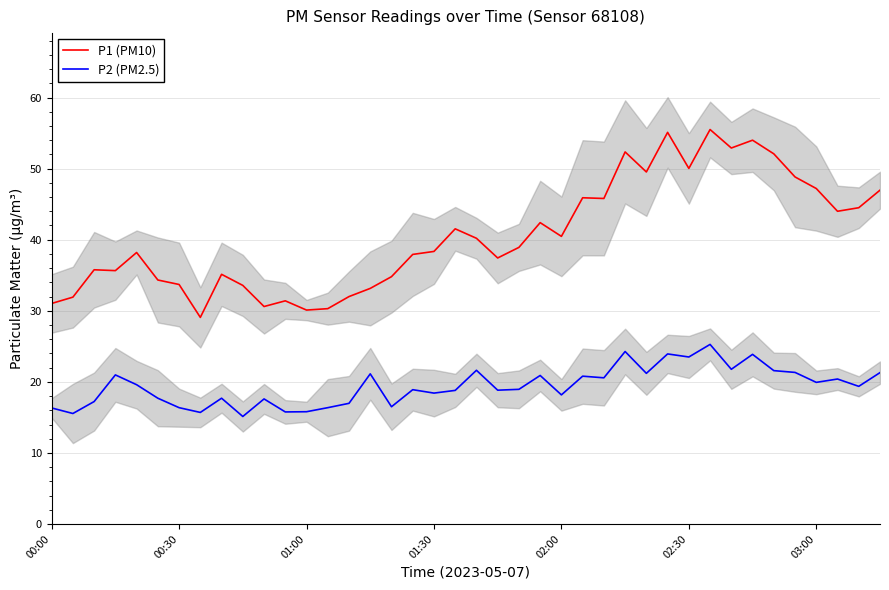

Which series has the largest total across all categories?

P1 (PM10)